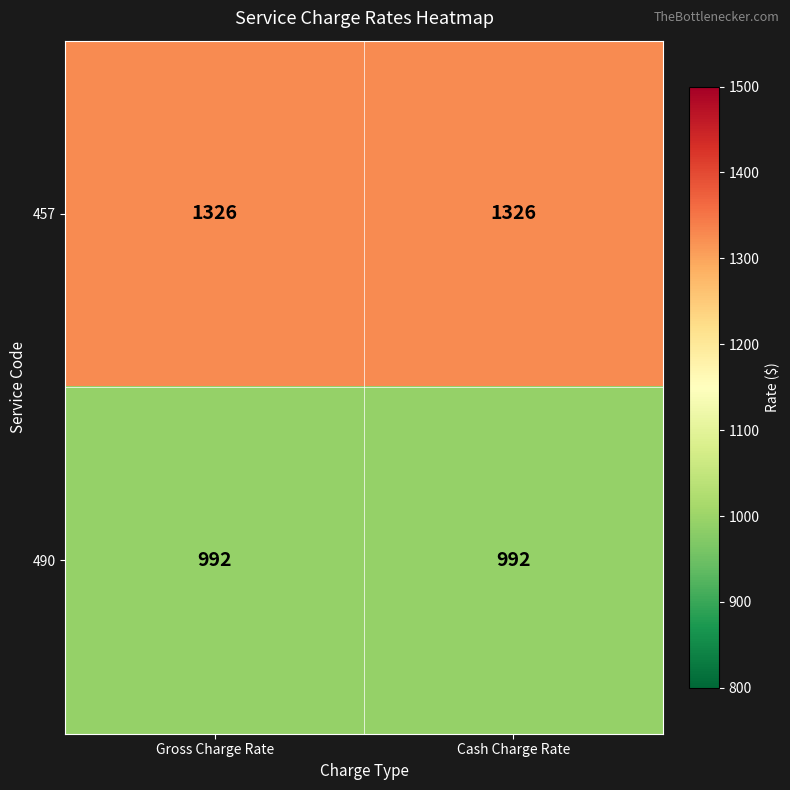

Which series has the largest total across all categories?

457